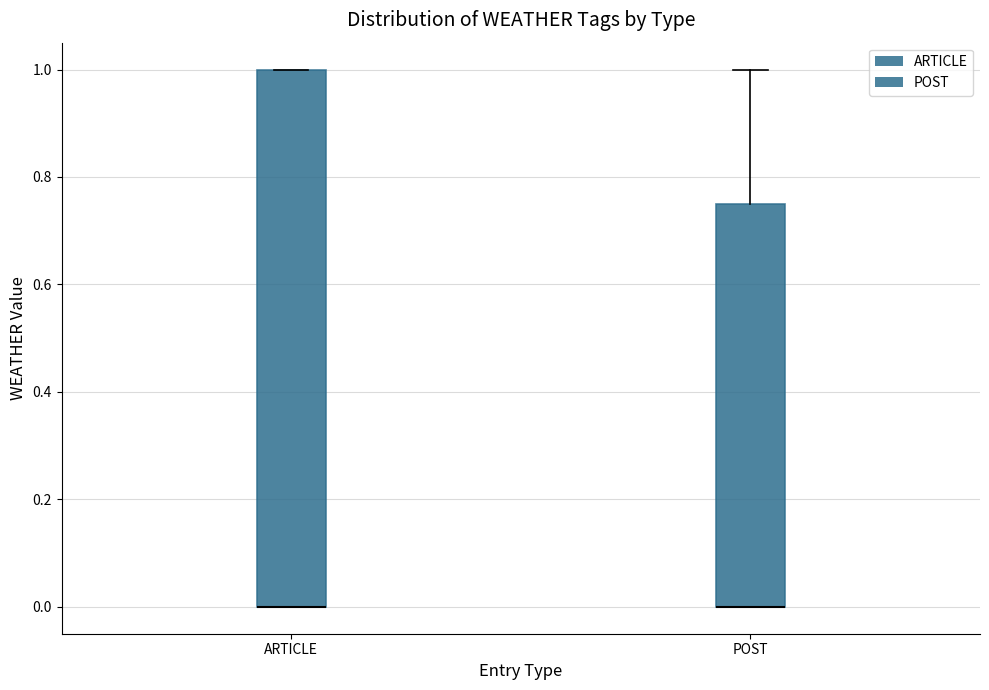

Reading left to right, transcribe this box plot: for each box, give where its median line is, the range the box spans, and where its two whiskers end, as read against the y-axis. The values are not printed on the chart, so give them approximately, as read against the axis.

ARTICLE: median 0.00 (drawn on the box's lower edge), box 0.00 to 1.00, whiskers 0.00 to 1.00
POST: median 0.00 (drawn on the box's lower edge), box 0.00 to 0.76, whiskers 0.00 to 1.00